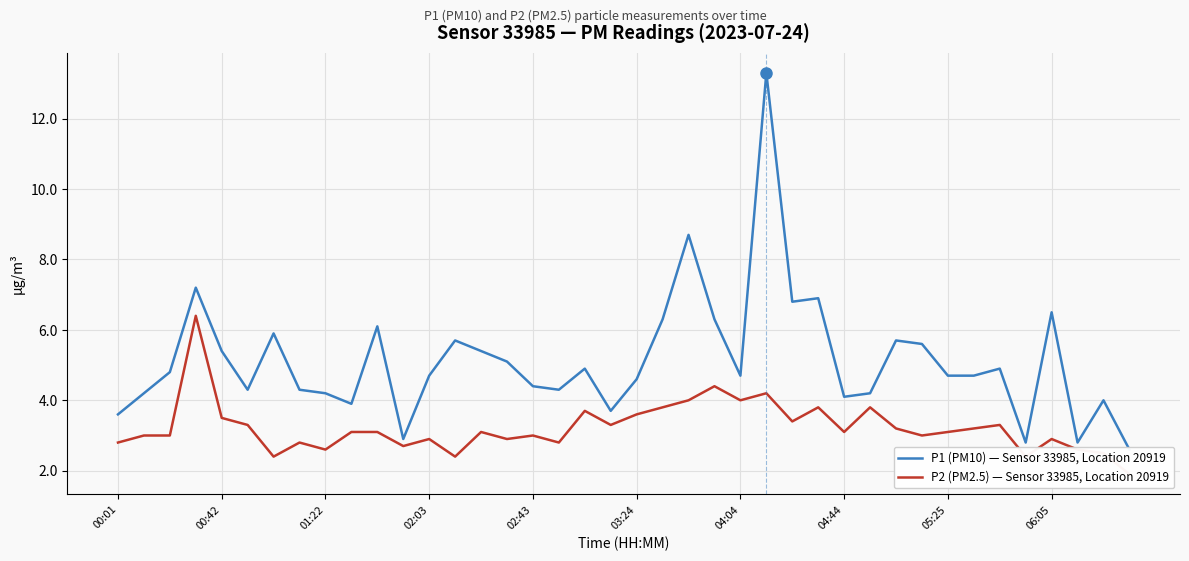

At which label is P1 (PM10) — Sensor 33985, Location 20919 closest to 7?

27